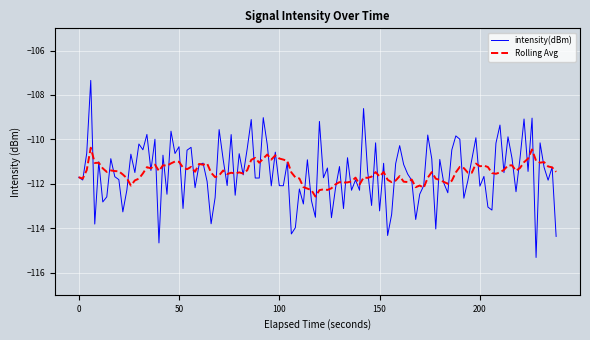

What is the smallest value displayed?

-115.3